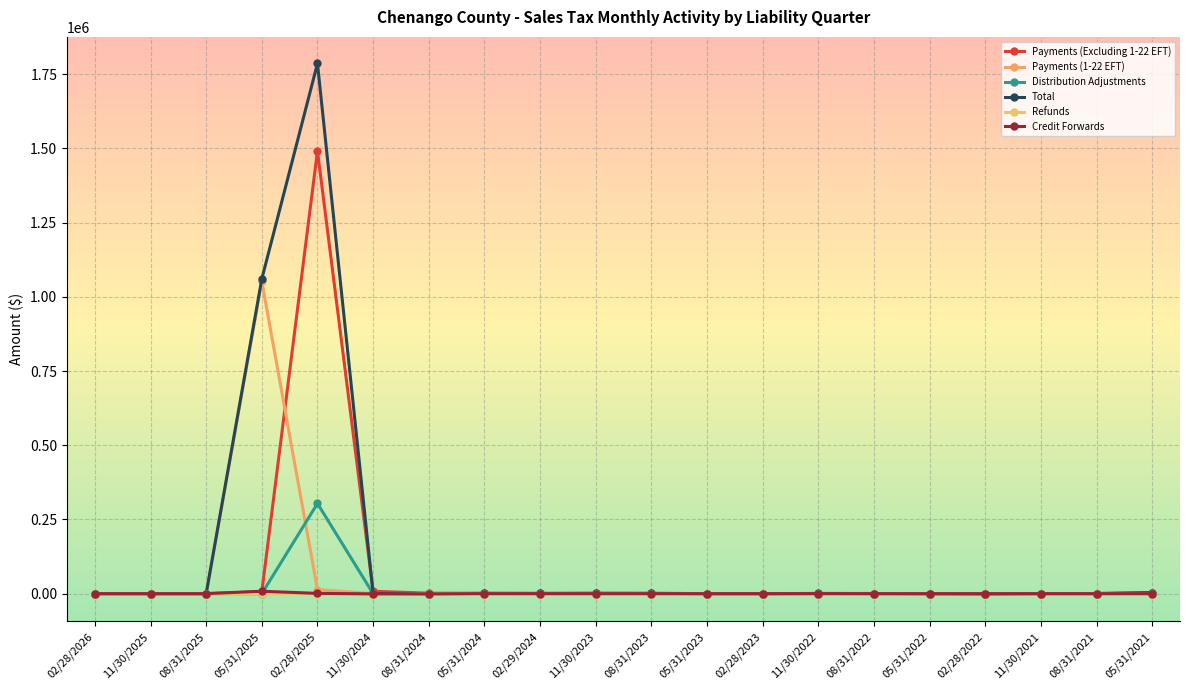

What is the label of the 11th point from the left?

08/31/2023